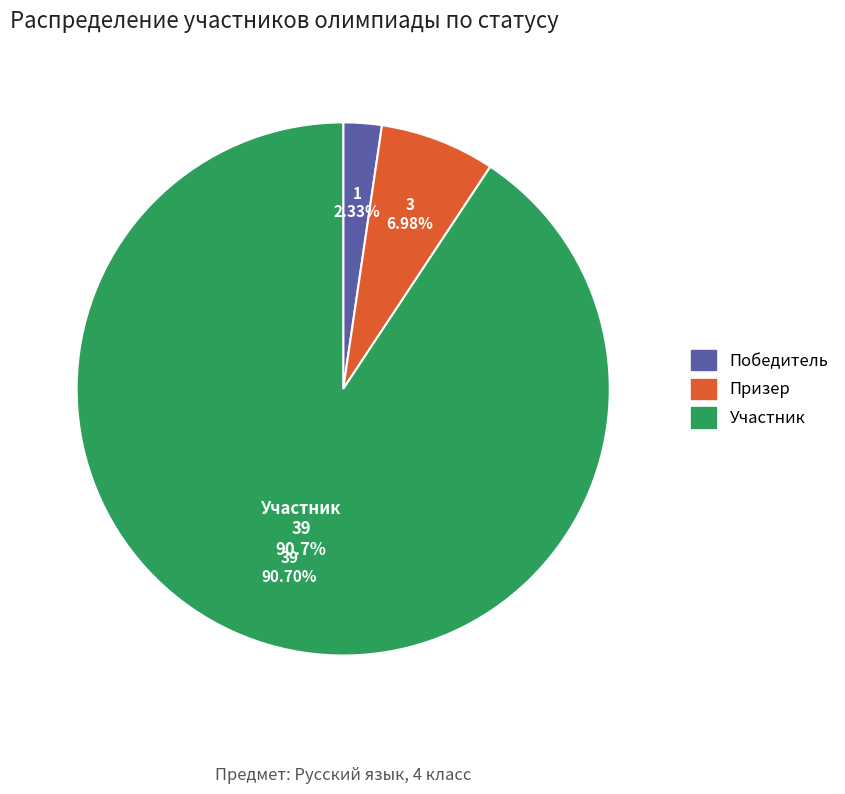

Which category has the smallest portion of the pie?

Победитель